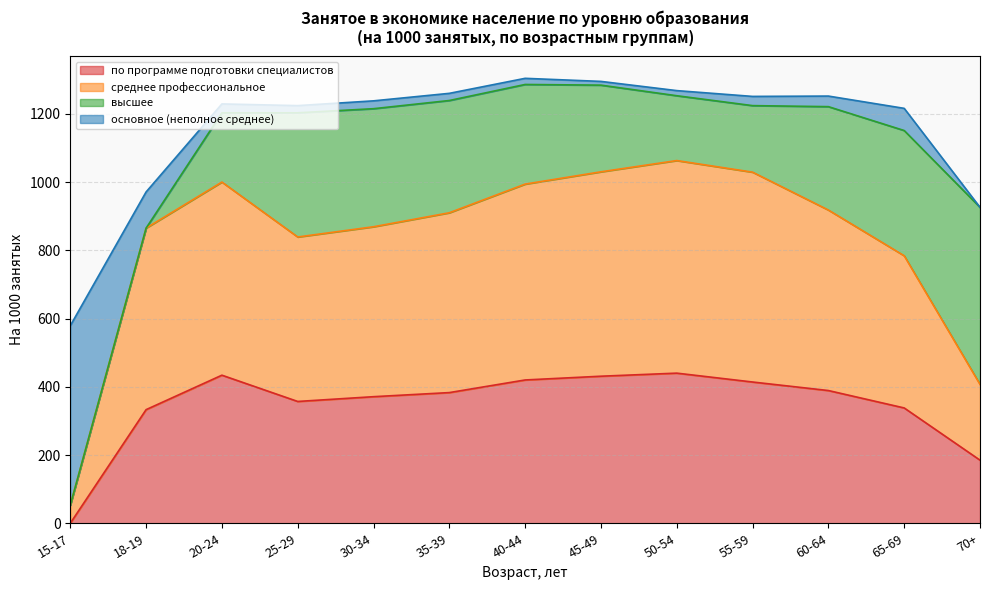

In среднее профессиональное, how many points are lower than both neighbors (excluding endpoints)?

1